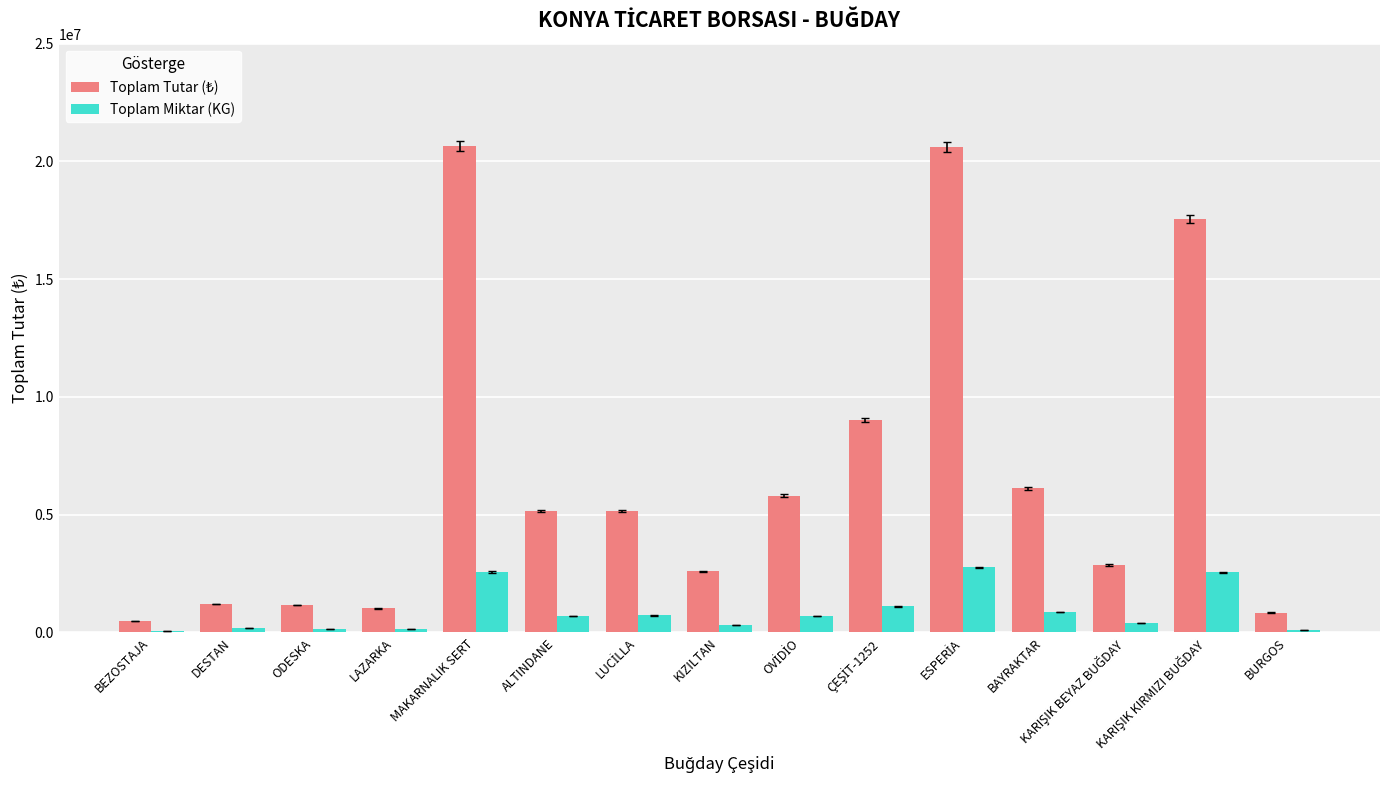

What is the maximum value shown in the chart?

20656852.5